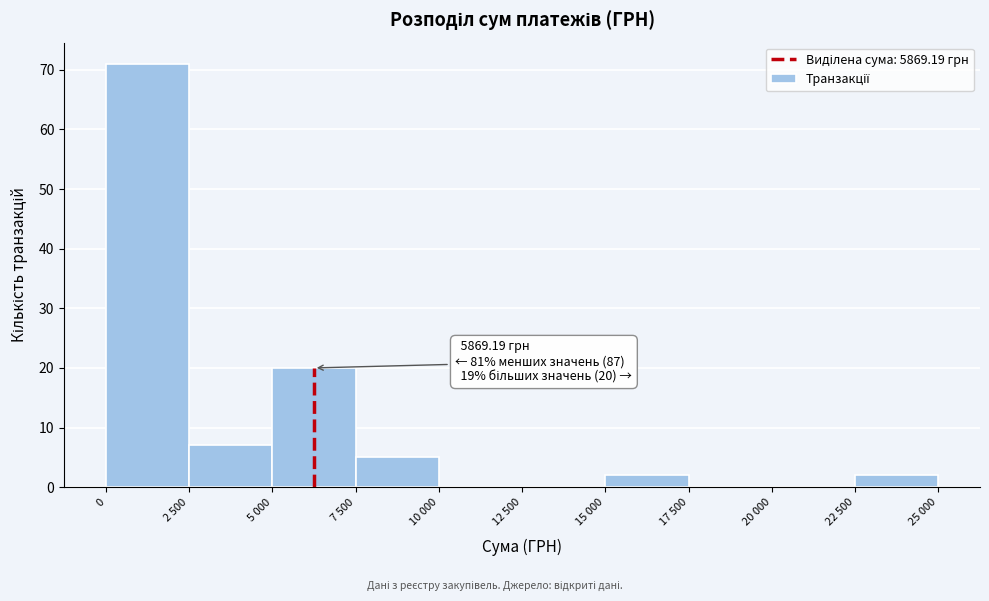

Reading left to right, list all the values displayed in this chart.

0=71	2 500=7	5 000=20	7 500=5	10 000=0	12 500=0	15 000=2	17 500=0	20 000=0	22 500=2